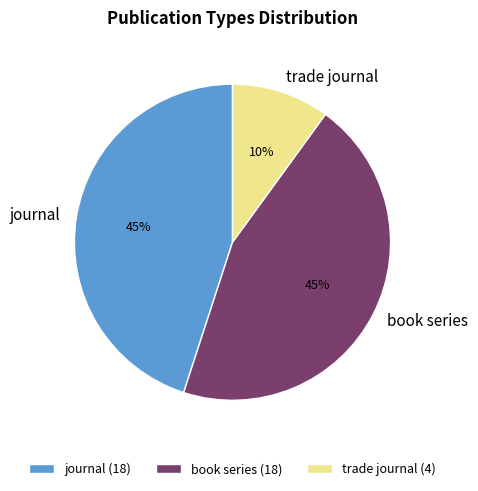

The book series slice represents 26% of the pie. True or false?

False